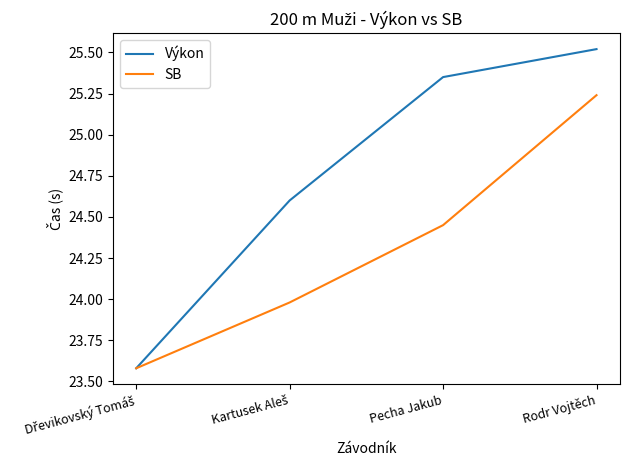

List the series in order of their peak value, highest first.

Výkon, SB